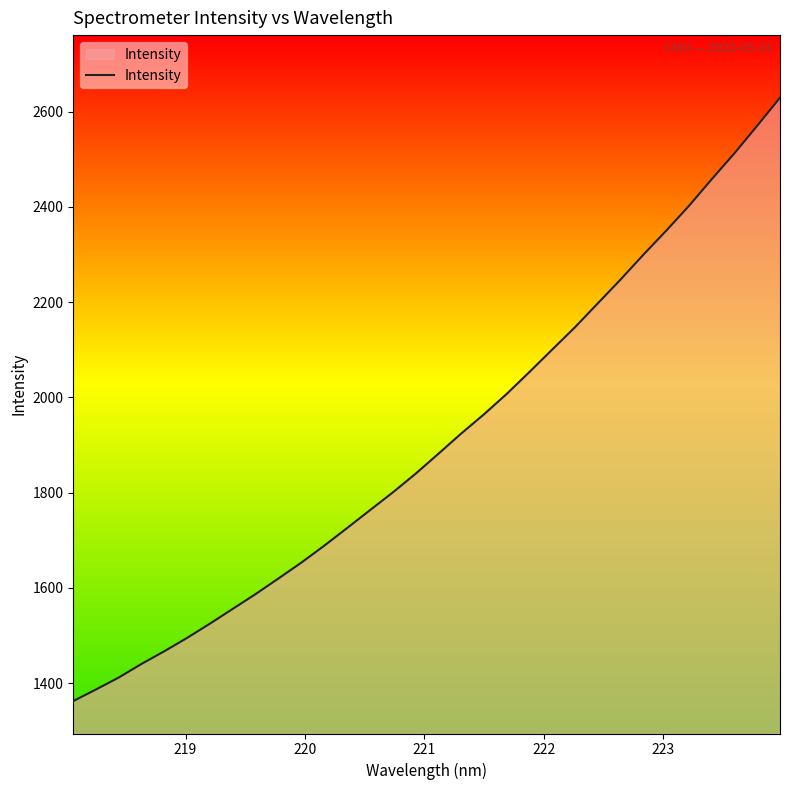

What is the difference between the maximum and minimum values?

1267.3